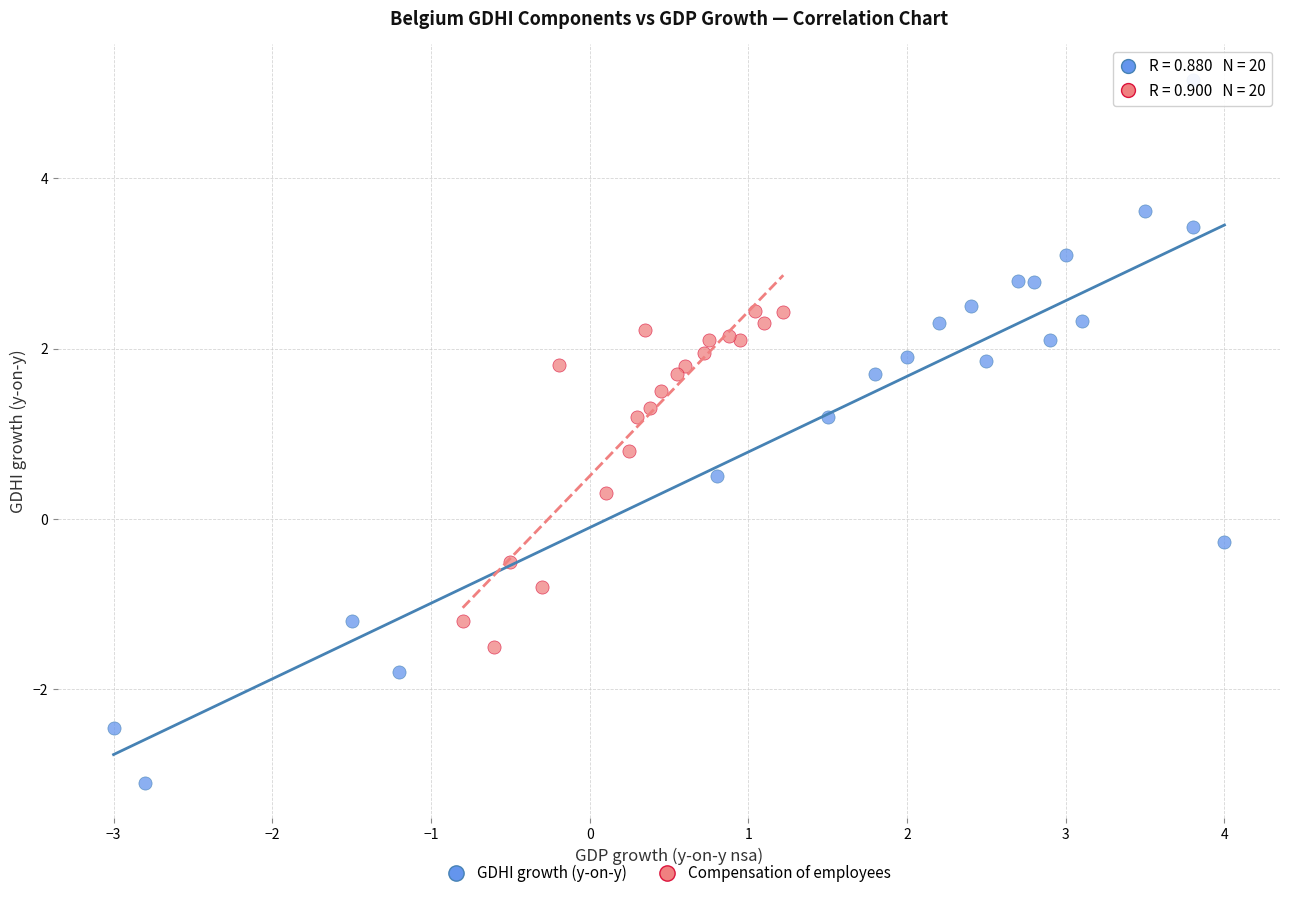

Which series contains the lowest Y value?

GDHI growth (y-on-y)